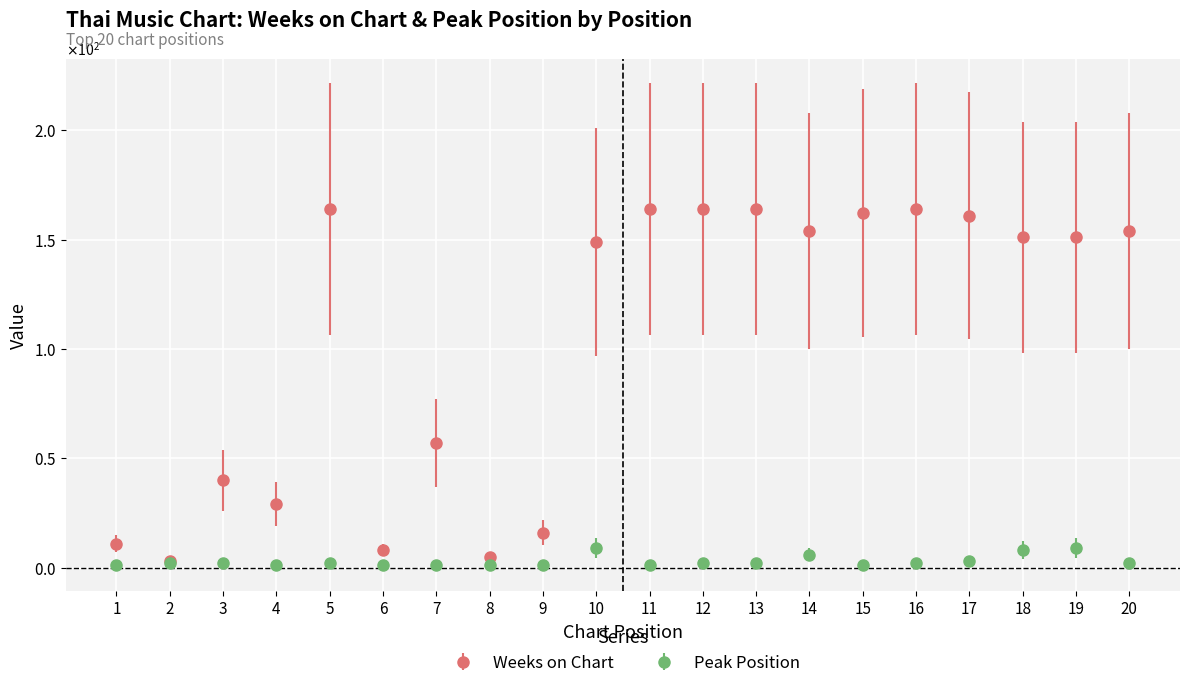

What are all the series names shown in the legend?

Weeks on Chart, Peak Position